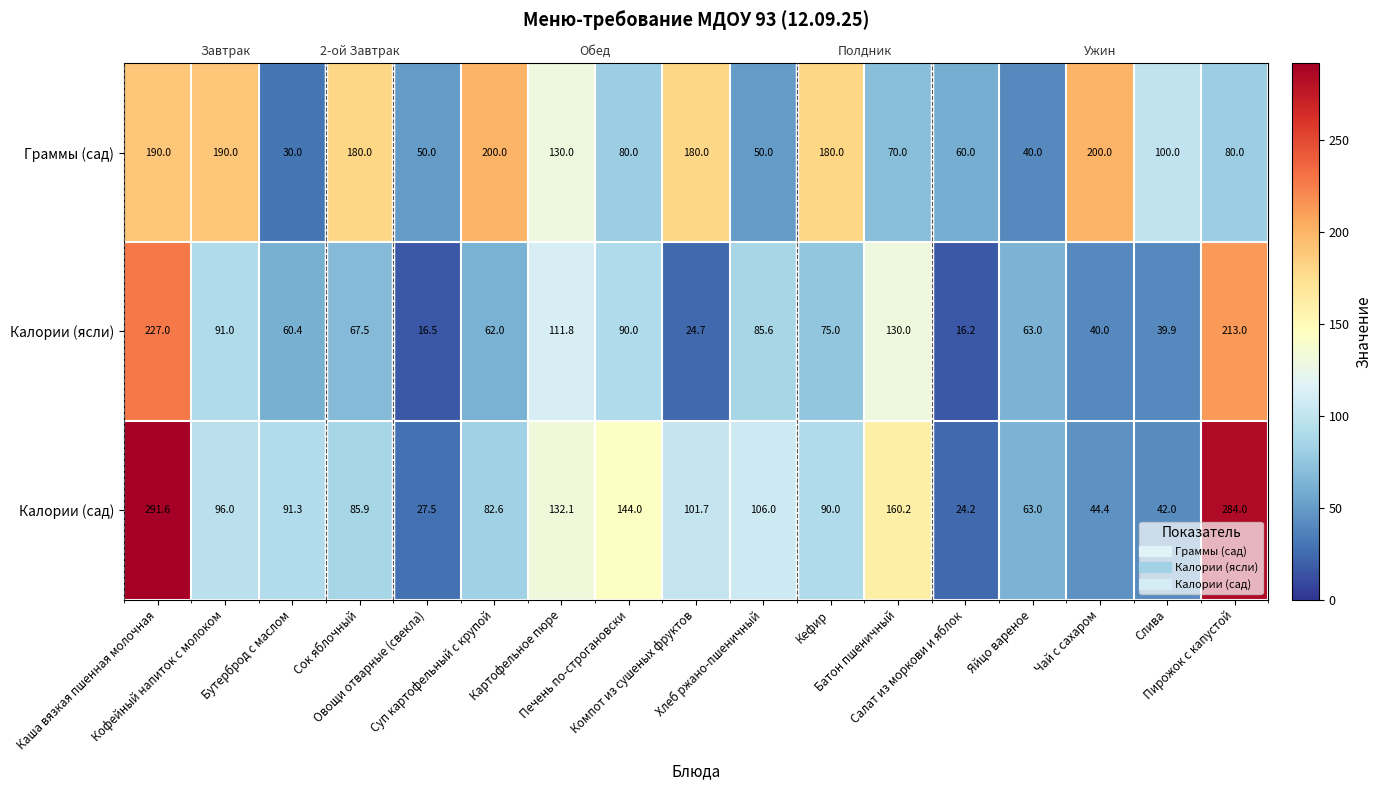

What is the difference between the Калории (ясли) values at Сок яблочный and Компот из сушеных фруктов?

42.8